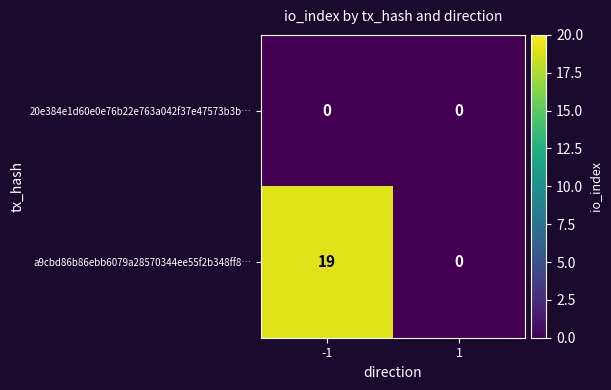

At which category is the sum across all series the highest?

-1